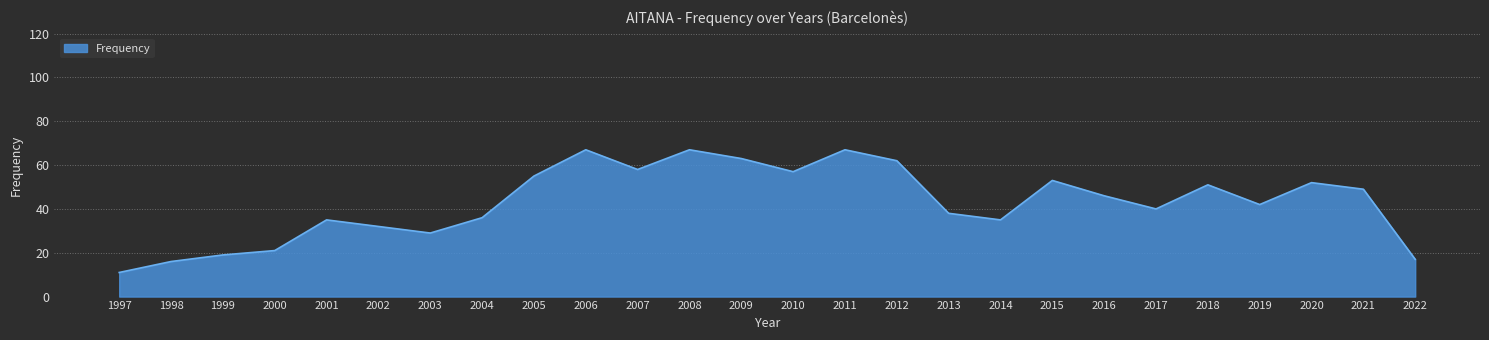

What is the change in value from 2000 to 2008?

+46